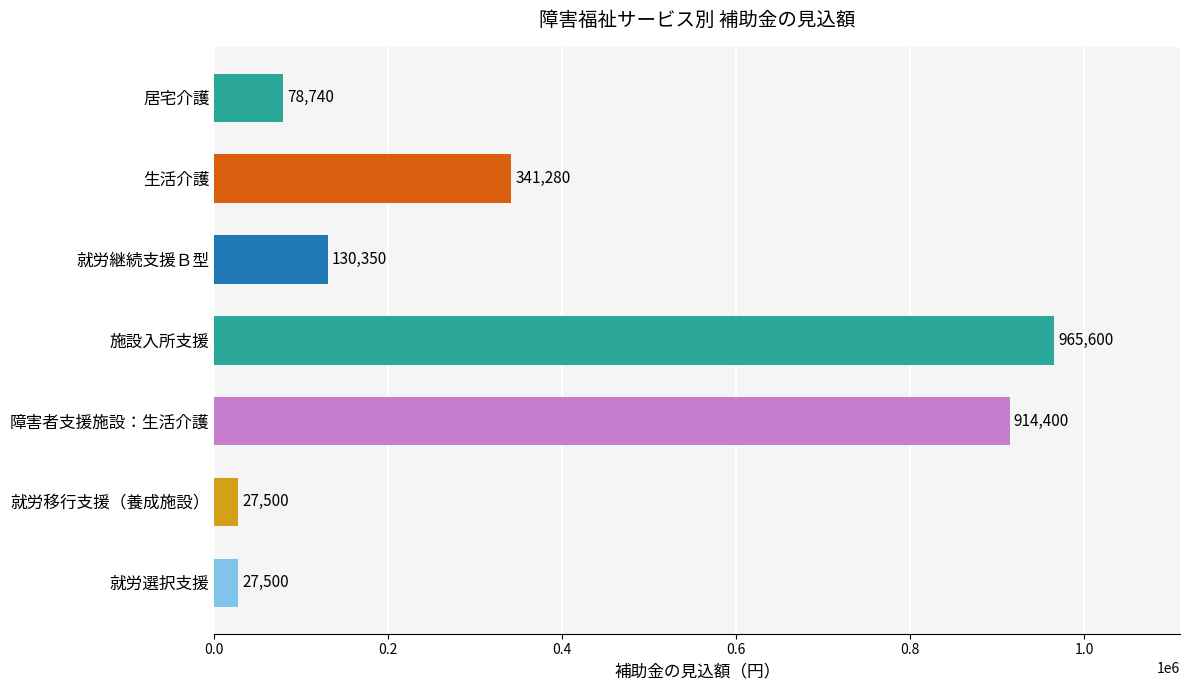

The chart shows a value of 965600 at 施設入所支援. True or false?

True